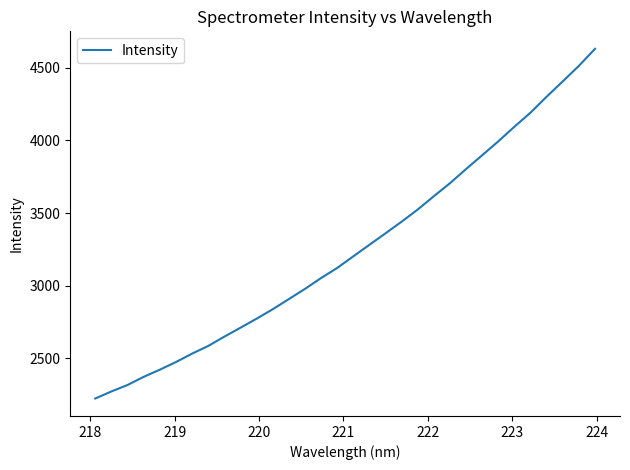

What is the difference between the maximum and minimum values?

2403.8